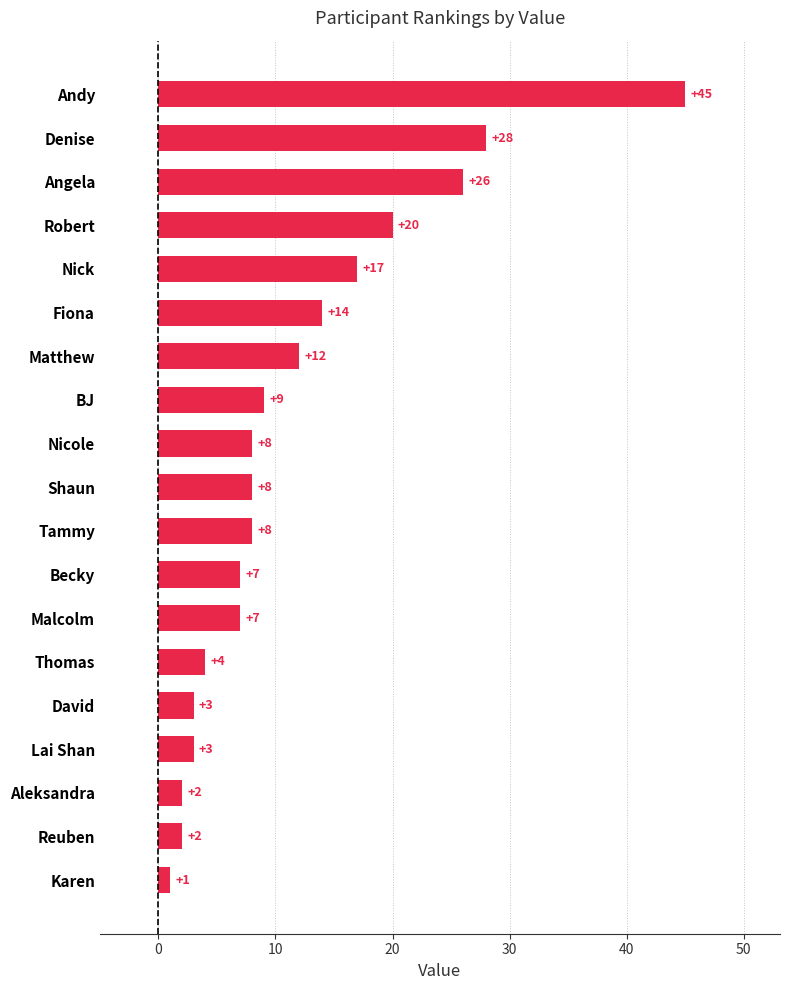

How many bars are there in total?

19